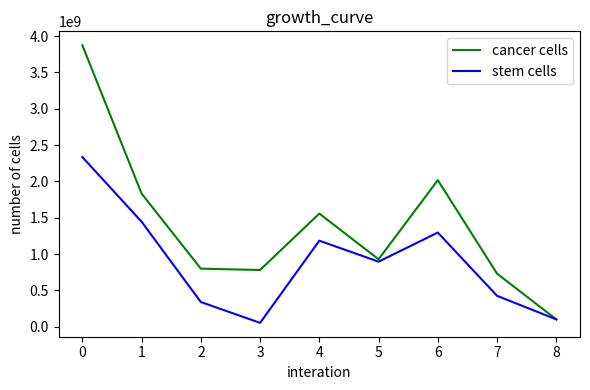

Reading left to right, what are all the values shown in this chart?

cancer cells: 3875612156	1831893018	798183529	780149860	1556805345	927387662	2017275545	729621780	99750000
stem cells: 2335137069	1444847607	338557140	52024990	1183336695	894819412	1295501234	424220555	99750000